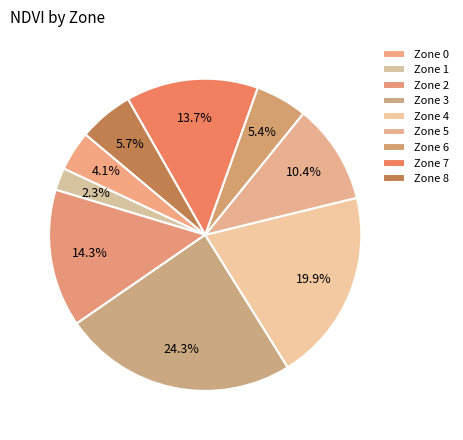

To the nearest percent, what percentage of the pie is Zone 7?

14%